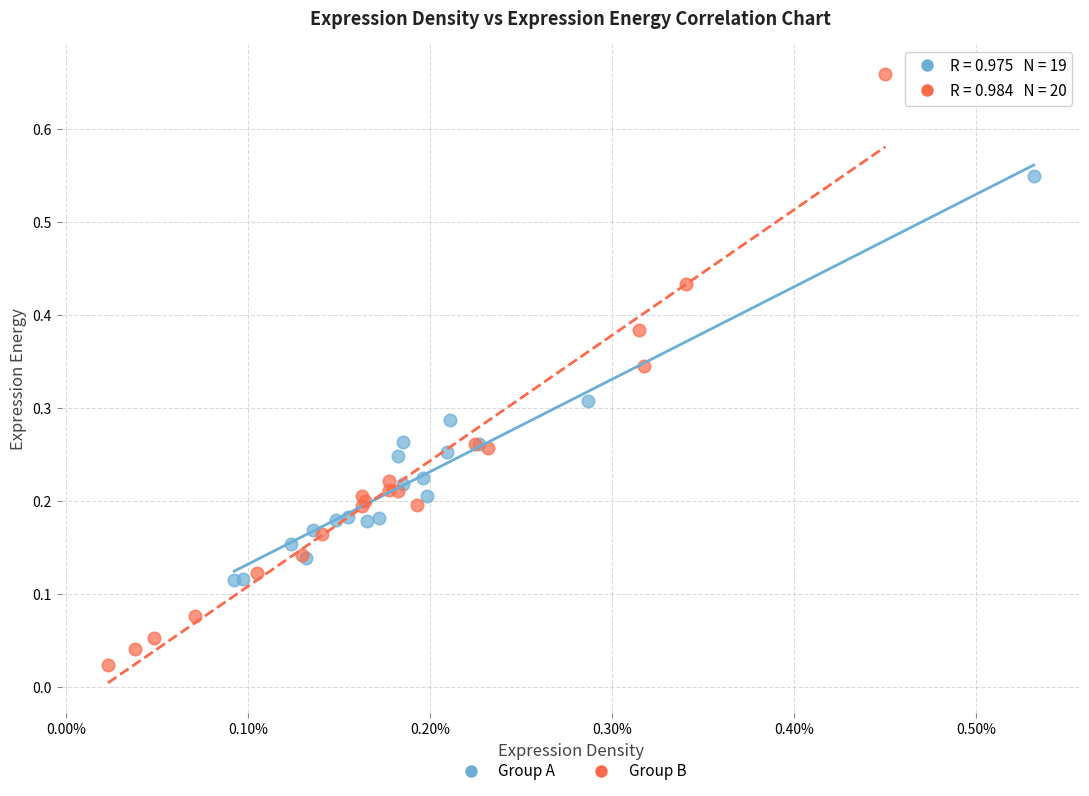

What are all the series names shown in the legend?

Group A, Group B